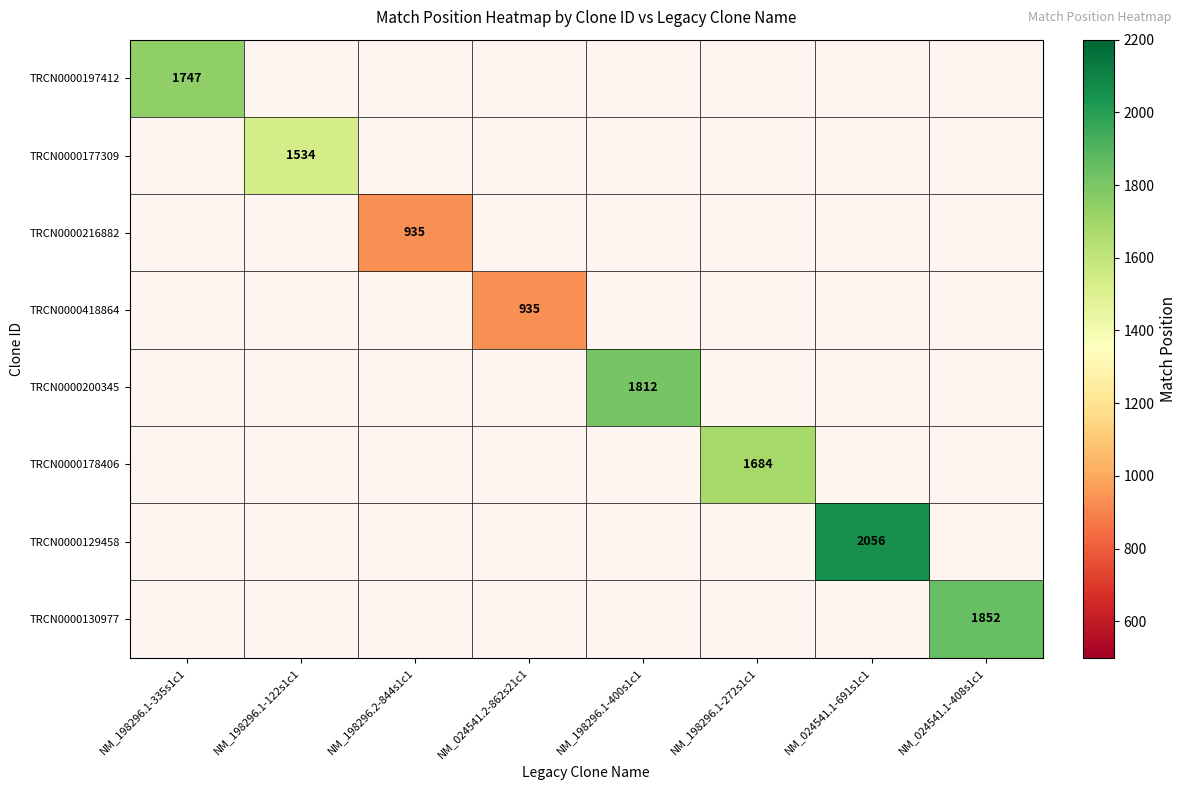

At NM_198296.1-335s1c1, list the series in order from largest to smallest.

TRCN0000197412, TRCN0000177309, TRCN0000216882, TRCN0000418864, TRCN0000200345, TRCN0000178406, TRCN0000129458, TRCN0000130977